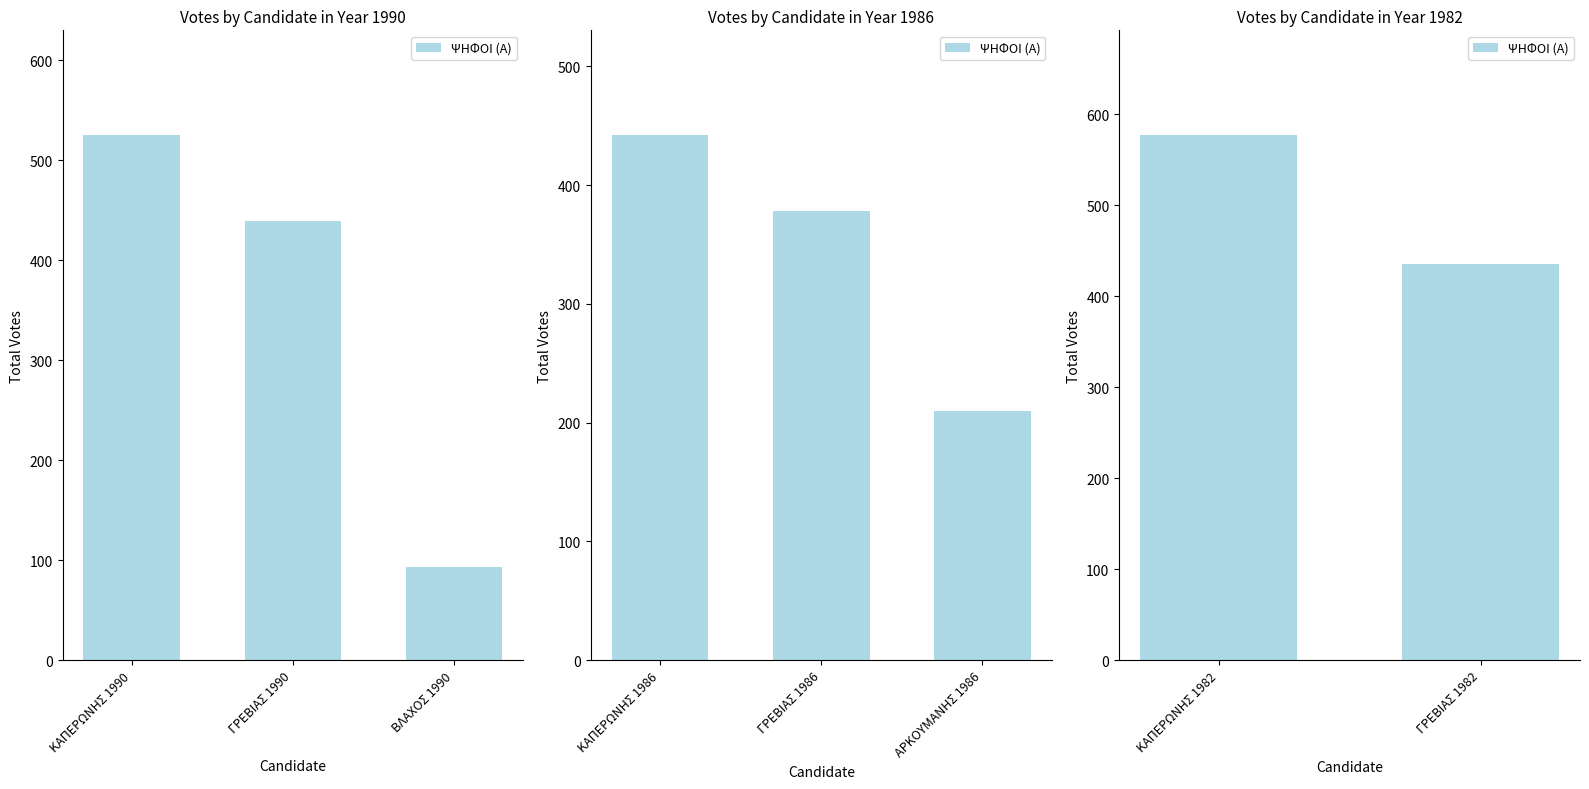

True or false: the data shows 435 at ΓΡΕΒΙΑΣ 1982.

True